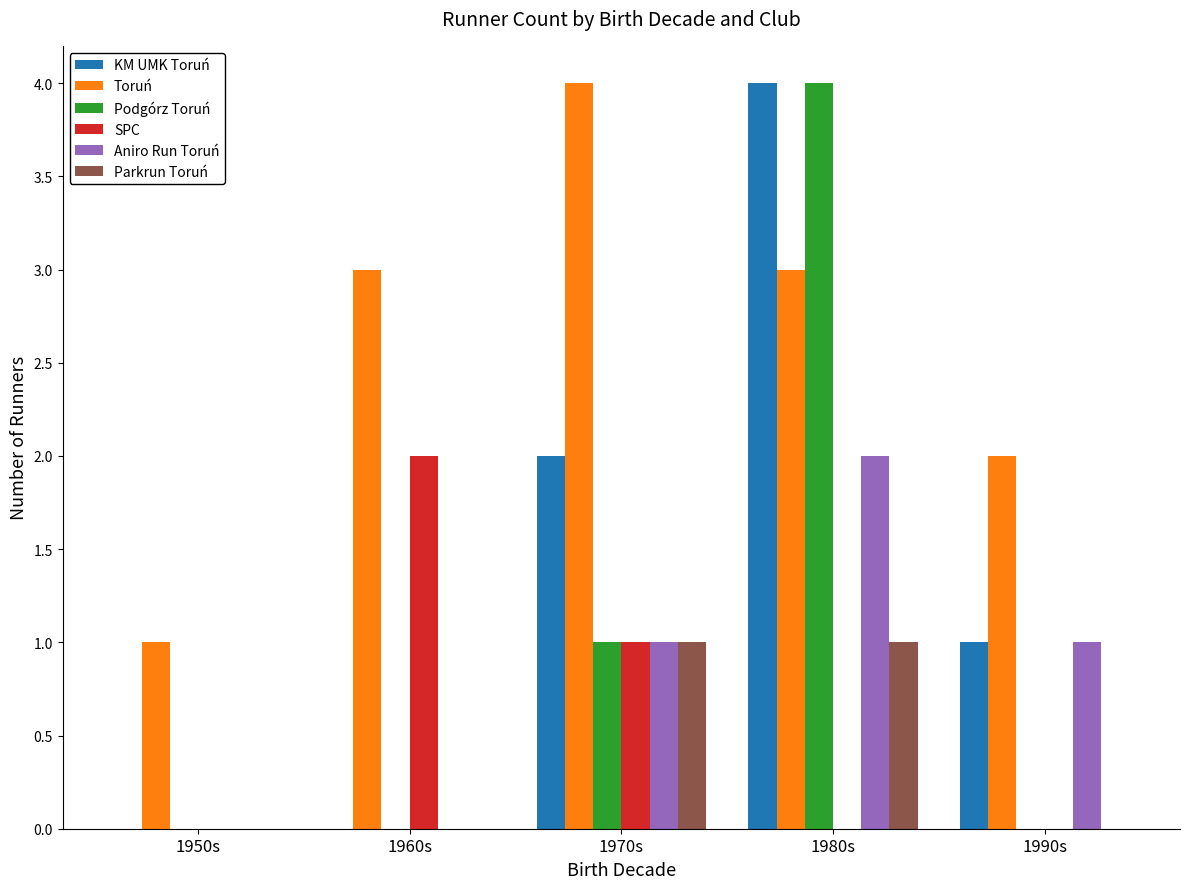

What is the maximum value shown in the chart?

4